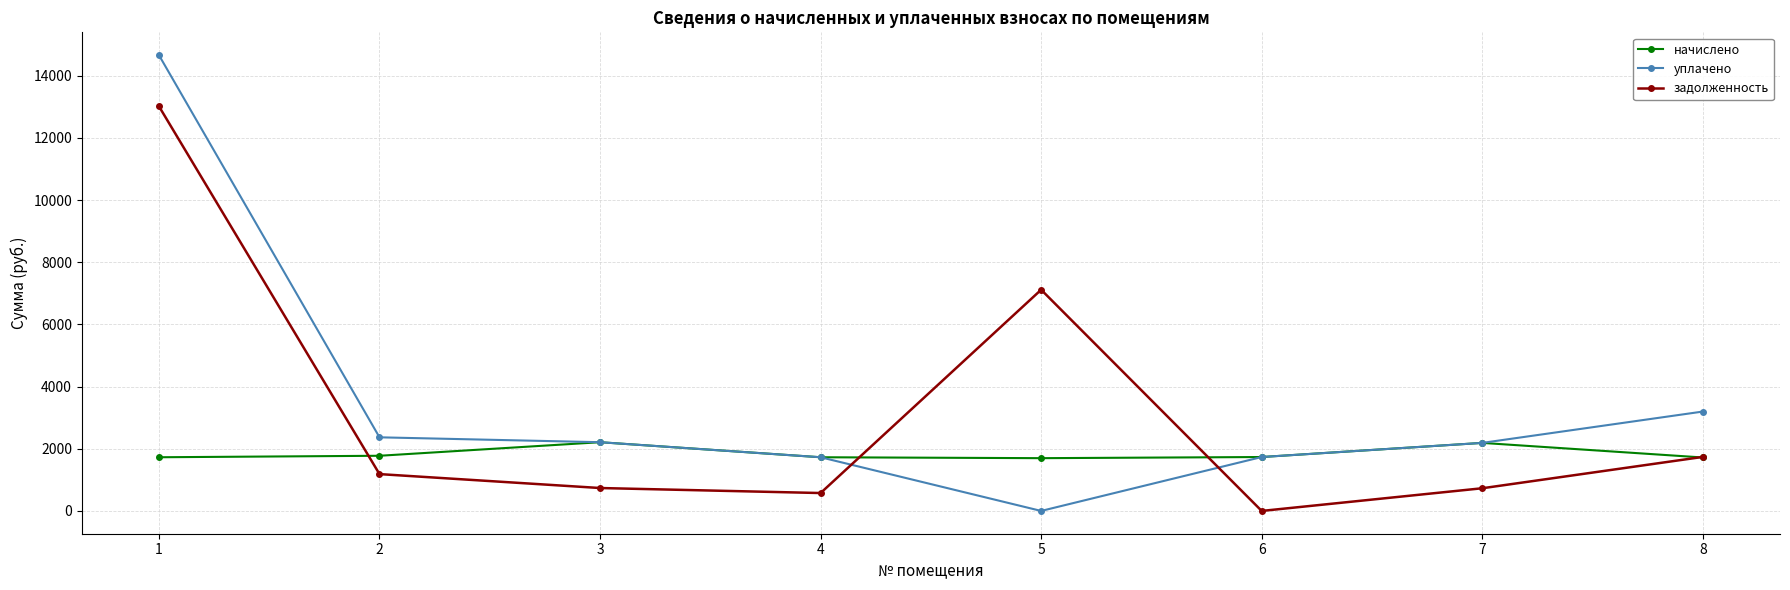

Rank the series by their maximum value, from highest to lowest.

уплачено, задолженность, начислено